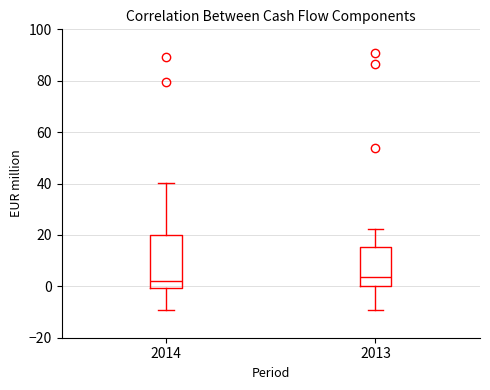

Reading left to right, transcribe this box plot: for each box, give where its median line is, the range the box spans, and where its two whiskers end, as read against the y-axis. The values are not printed on the chart, so give them approximately, as read against the axis.

2014: median 2, box 0 to 20, whiskers -10 to 40
2013: median 4, box 0 to 16, whiskers -10 to 22